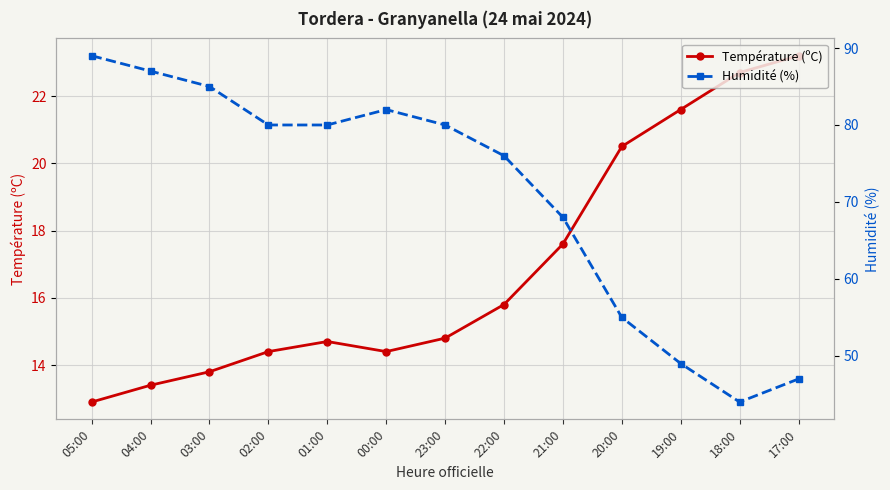

Is it true that Température (ºC) equals 8.0 at 20:00?

False